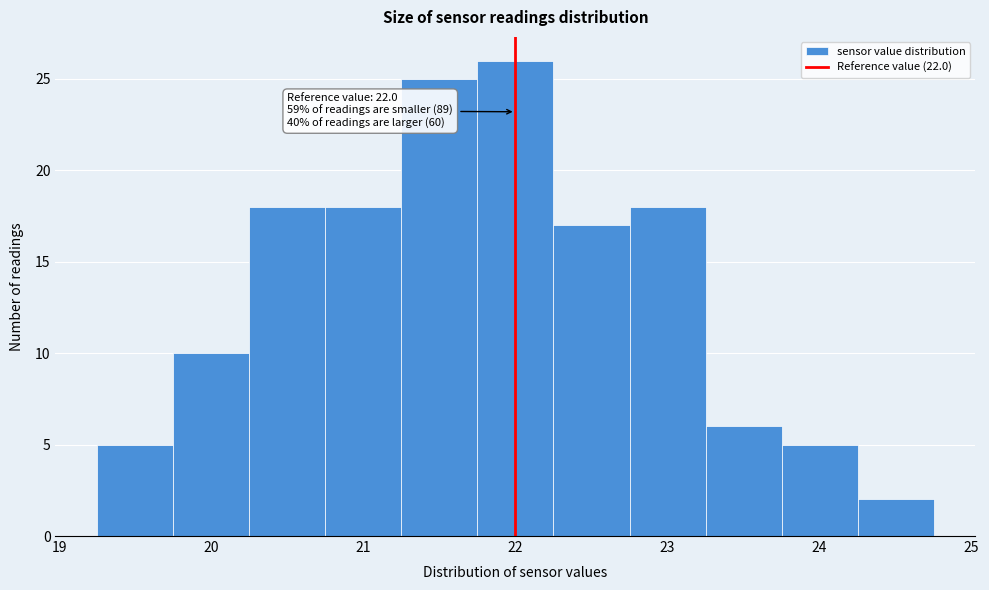

Which range on the x-axis has the tallest bar?

21.75 to 22.25